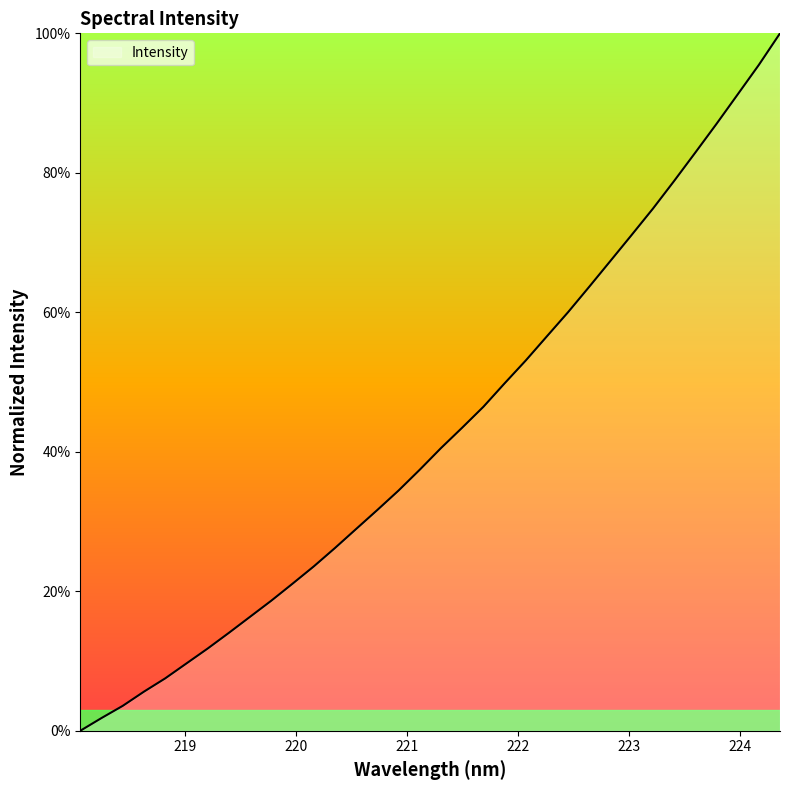

What is the greatest value displayed?

100.0